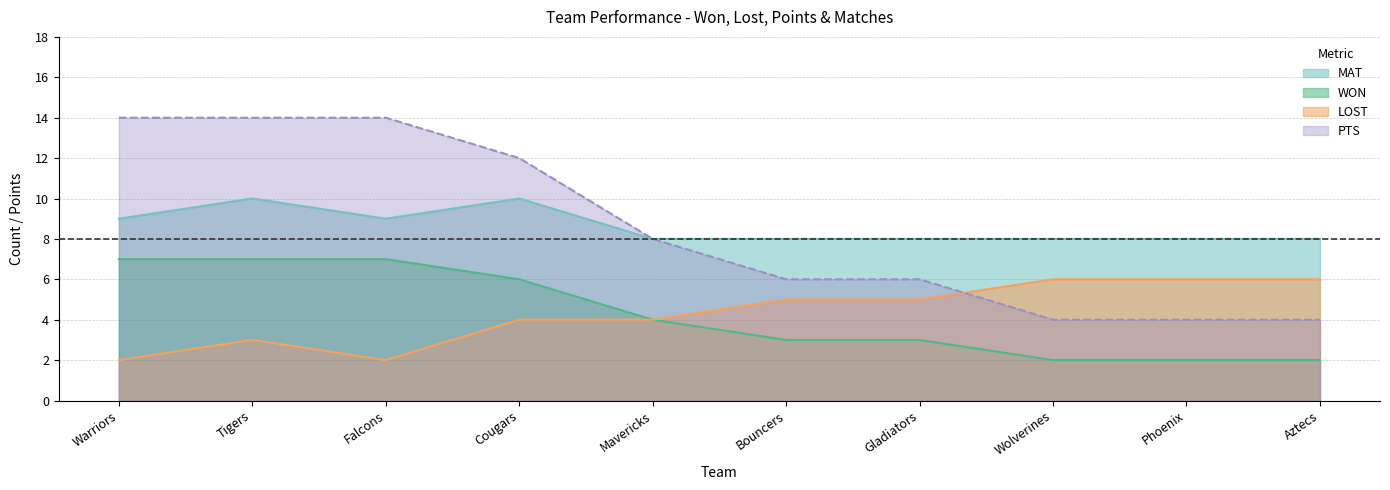

Is the value of PTS at Phoenix greater than the value of LOST at Bouncers?

No